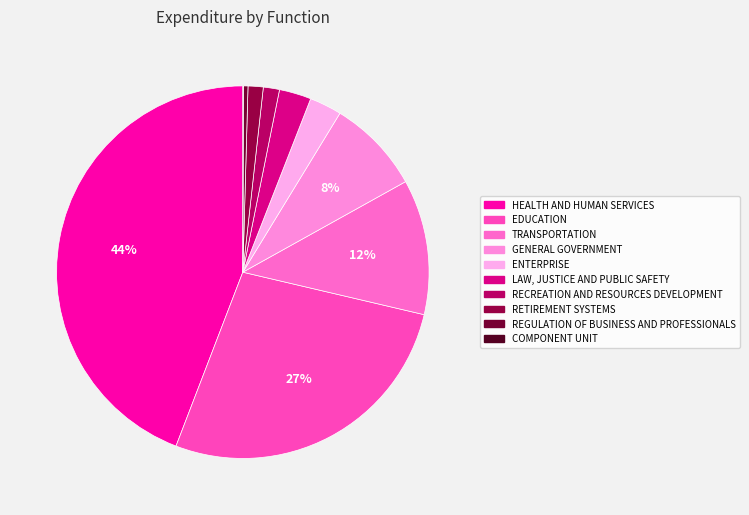

How many slices are in this pie chart?

10